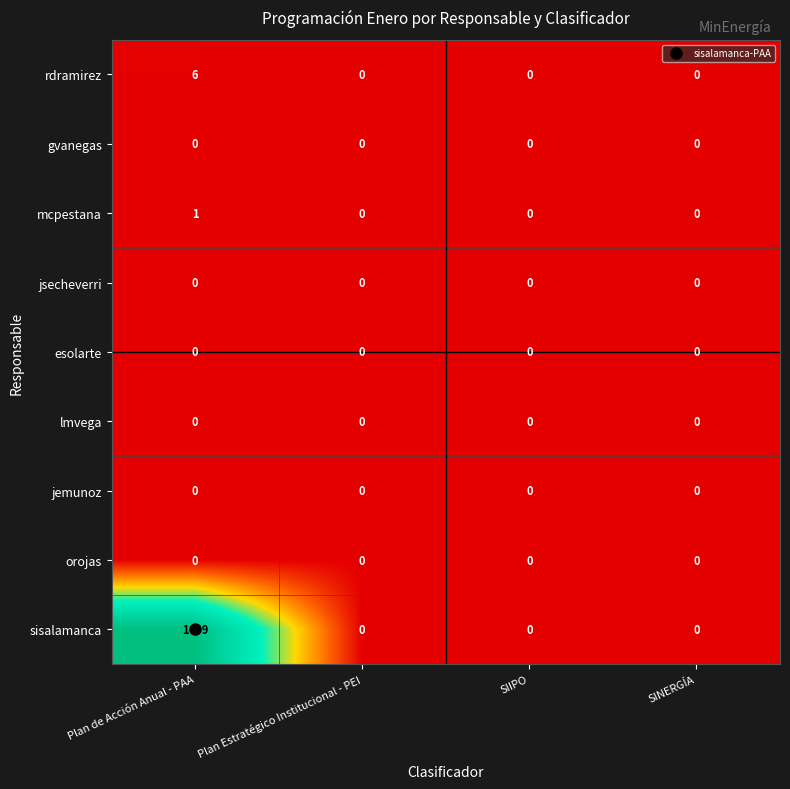

Which series has the largest range (max minus min)?

sisalamanca